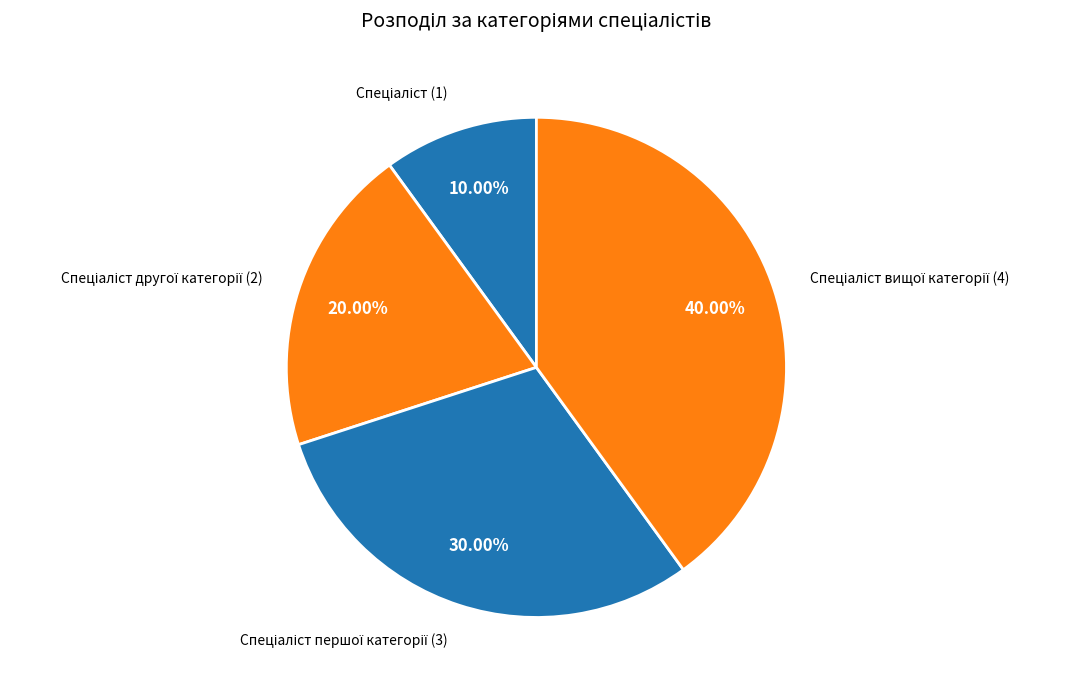

Count the number of slices in the pie.

4